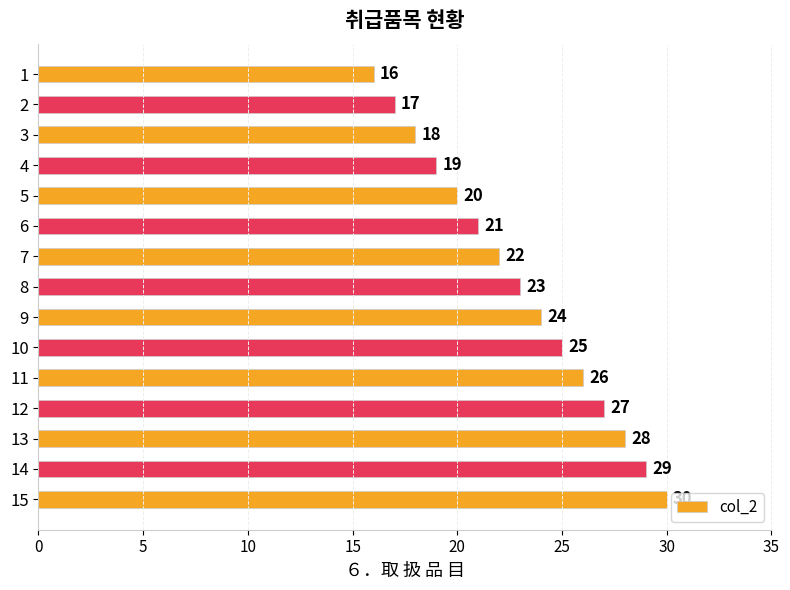

Are the bars horizontal?

Yes